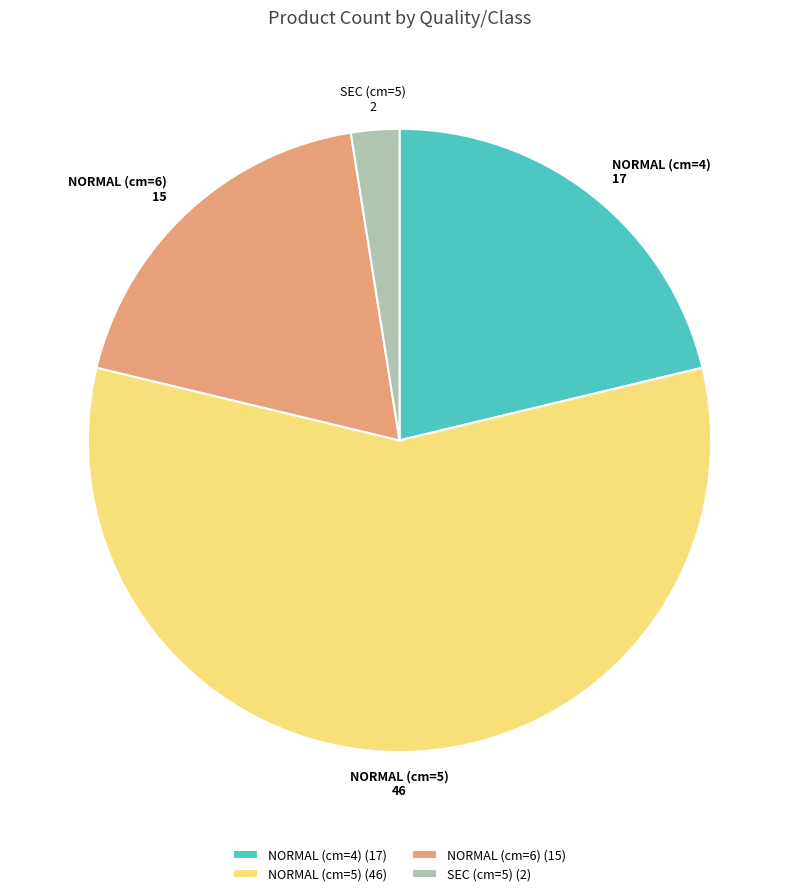

What is the ratio of the value at SEC (cm=5) to the value at NORMAL (cm=4)?

0.1